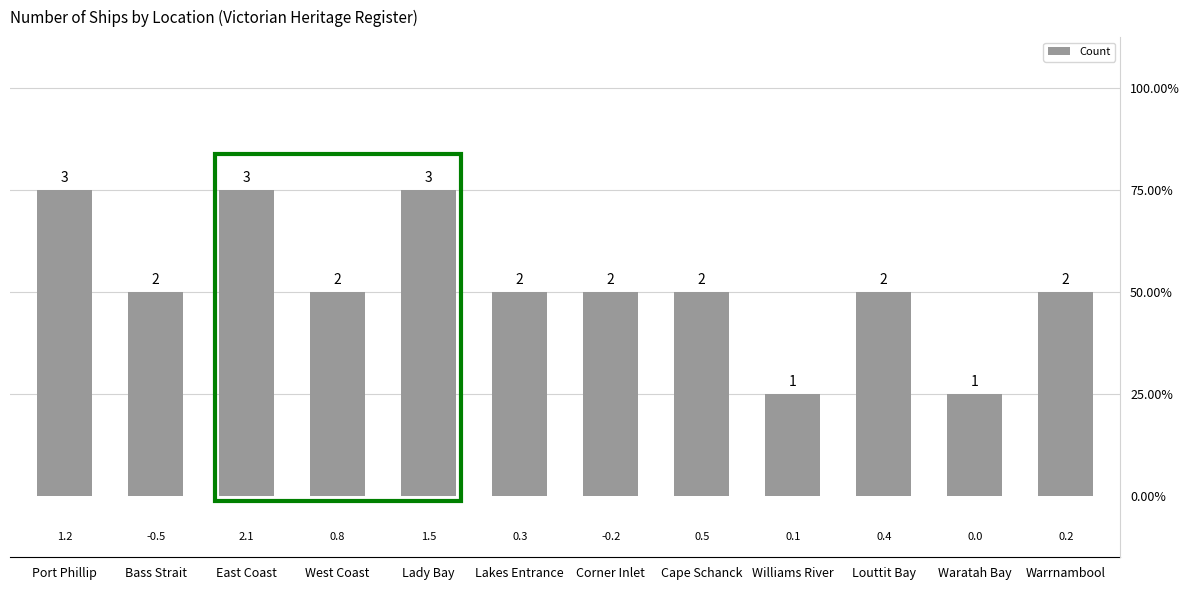

Rank the categories by value from lowest to highest.

Williams River, Waratah Bay, Bass Strait, West Coast, Lakes Entrance, Corner Inlet, Cape Schanck, Louttit Bay, Warrnambool, Port Phillip, East Coast, Lady Bay